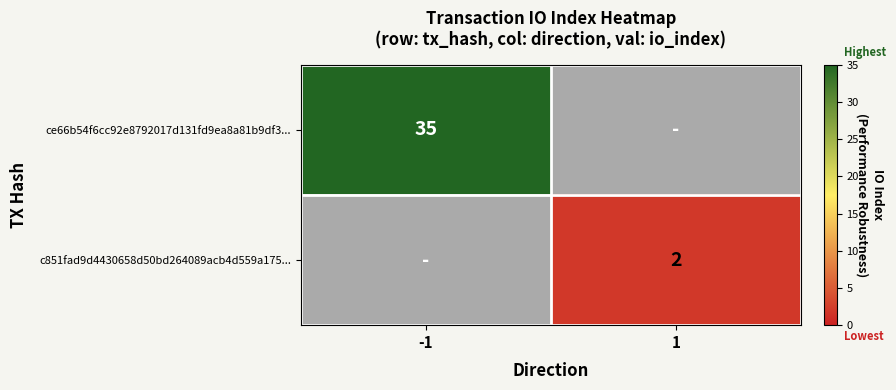

Is the value of ce66b54f6cc92e8792017d131fd9ea8a81b9df3... at -1 greater than the value of c851fad9d4430658d50bd264089acb4d559a175... at 1?

Yes